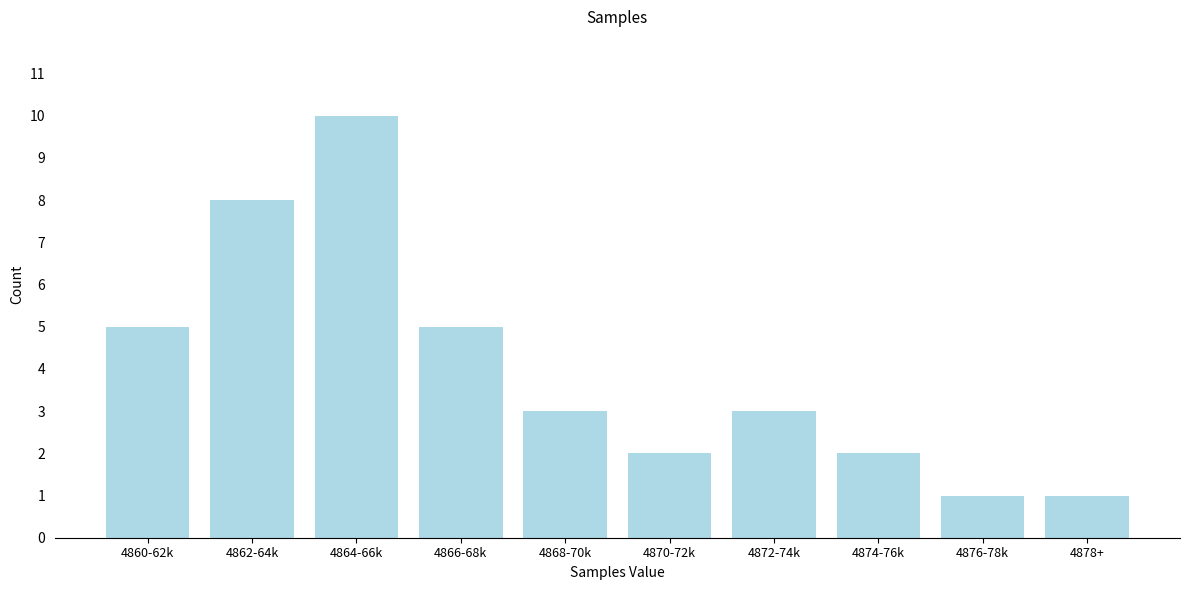

Reading left to right, list all the values displayed in this chart.

5	8	10	5	3	2	3	2	1	1